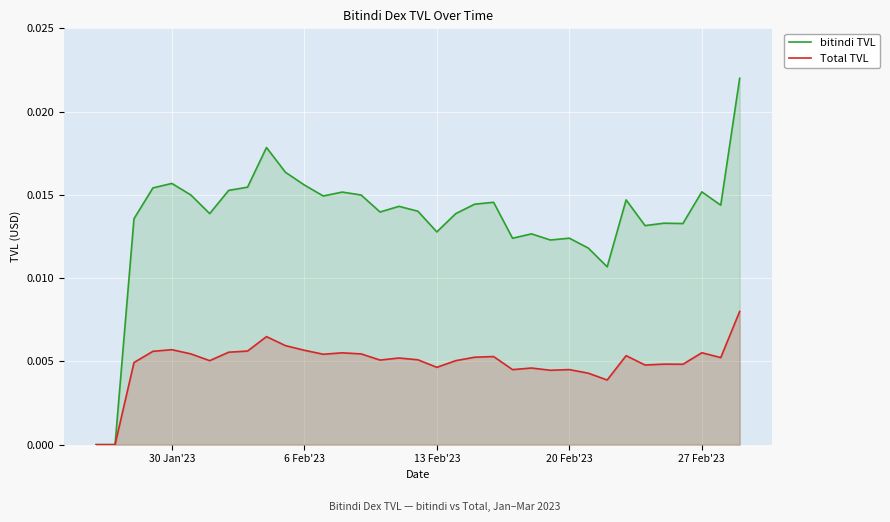

Which series has the largest range (max minus min)?

bitindi TVL